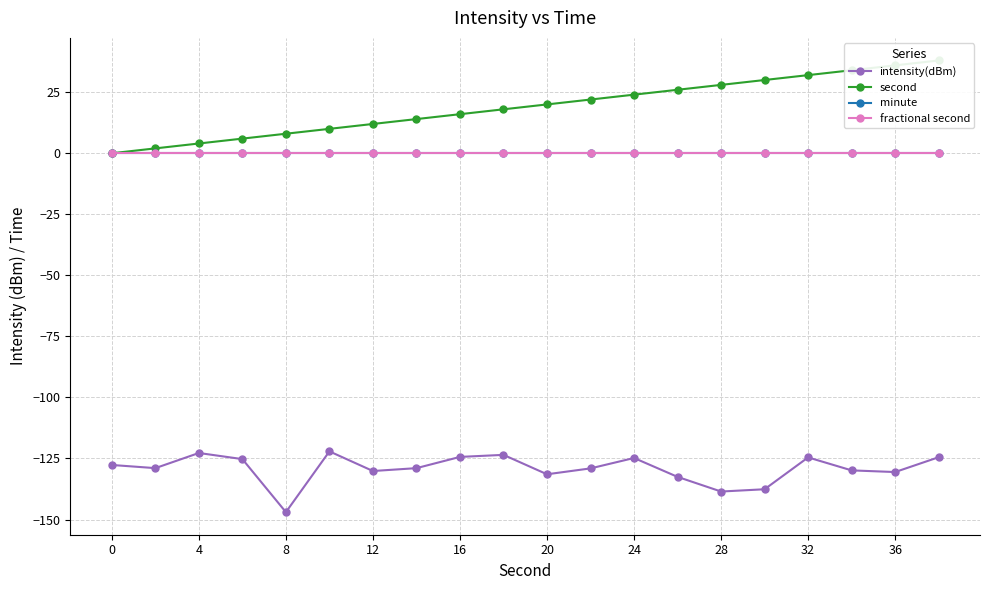

Is it true that fractional second equals 0.0 at 12?

True